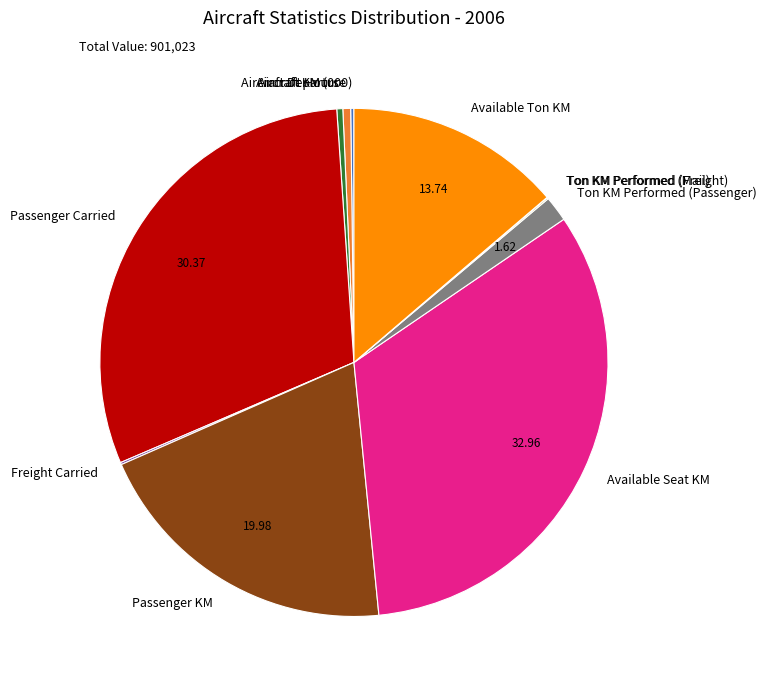

Is it true that Passenger Carried is 20% of the pie?

False